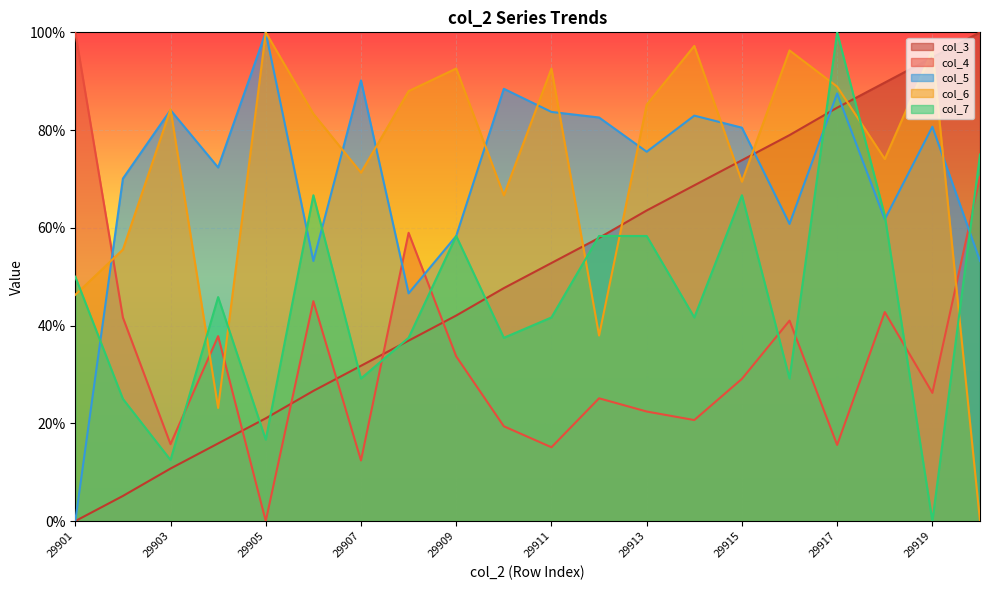

How many values in col_6 are above zero?

19